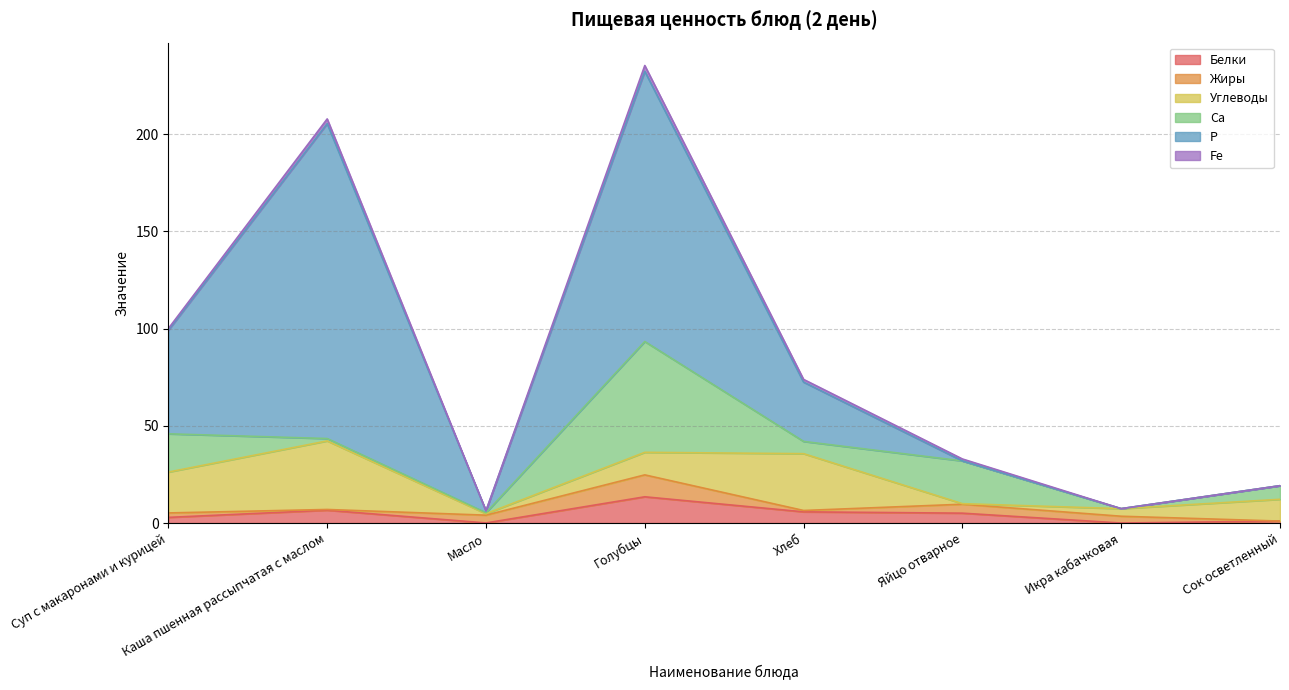

In Белки, how many points are higher than both neighbors (excluding endpoints)?

2